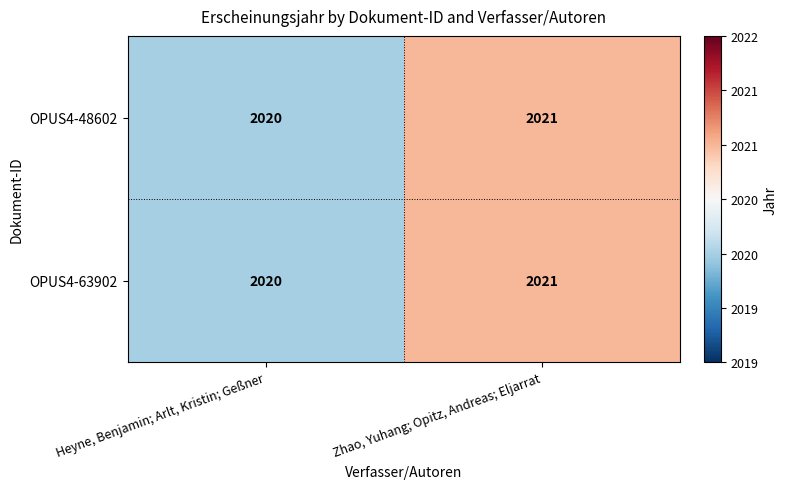

Reading left to right, transcribe all the data shown in this chart.

OPUS4-48602: 2020	2021
OPUS4-63902: 2020	2021